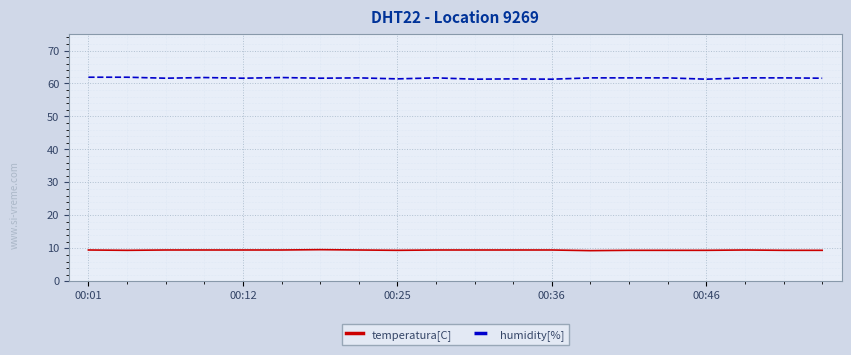

What is the lowest value of the humidity[%] series?

61.3